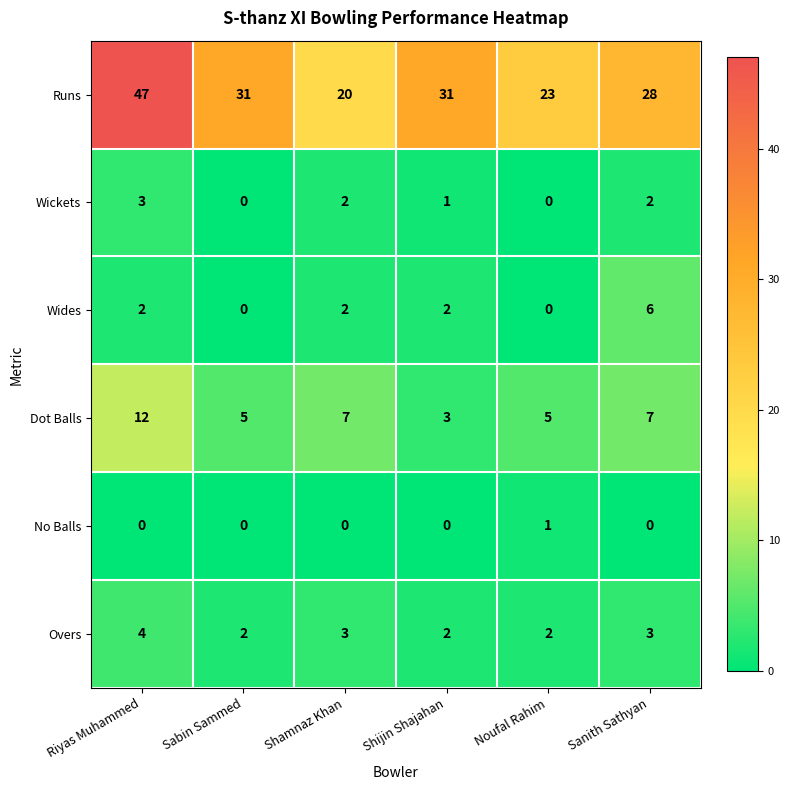

List the series in order of their peak value, highest first.

Runs, Dot Balls, Wides, Overs, Wickets, No Balls